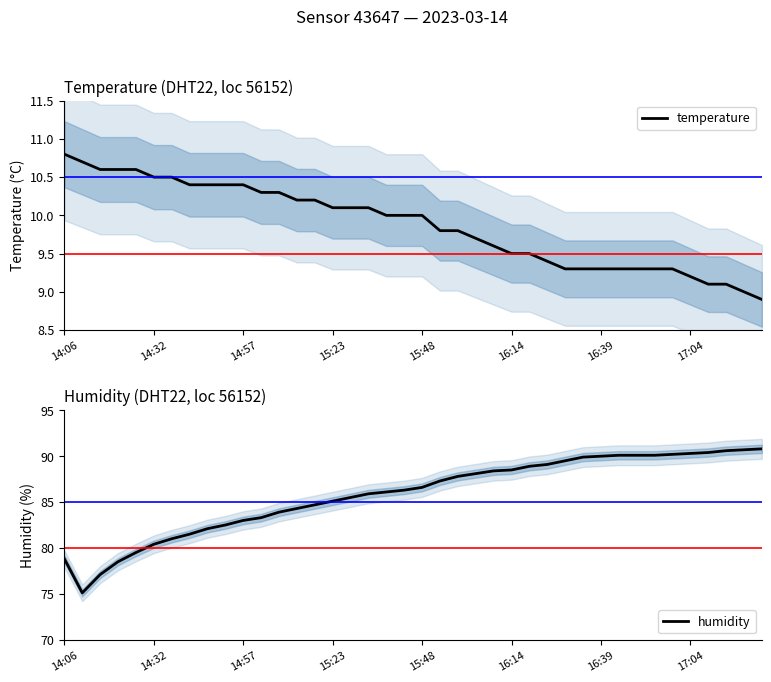

Which series has the largest total across all categories?

humidity